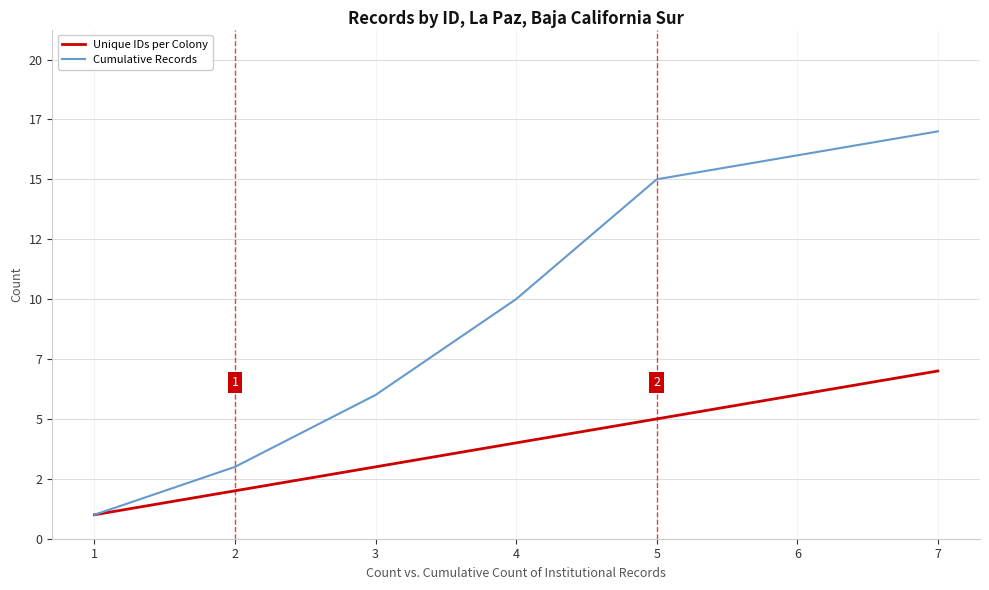

What are all the series names shown in the legend?

Unique IDs per Colony, Cumulative Records